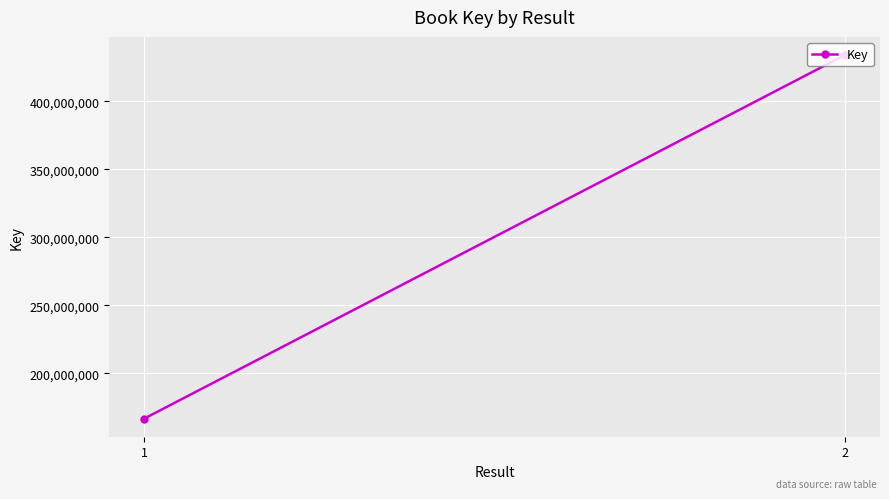

Reading left to right, what are all the values shown in this chart?

166642040	434016879